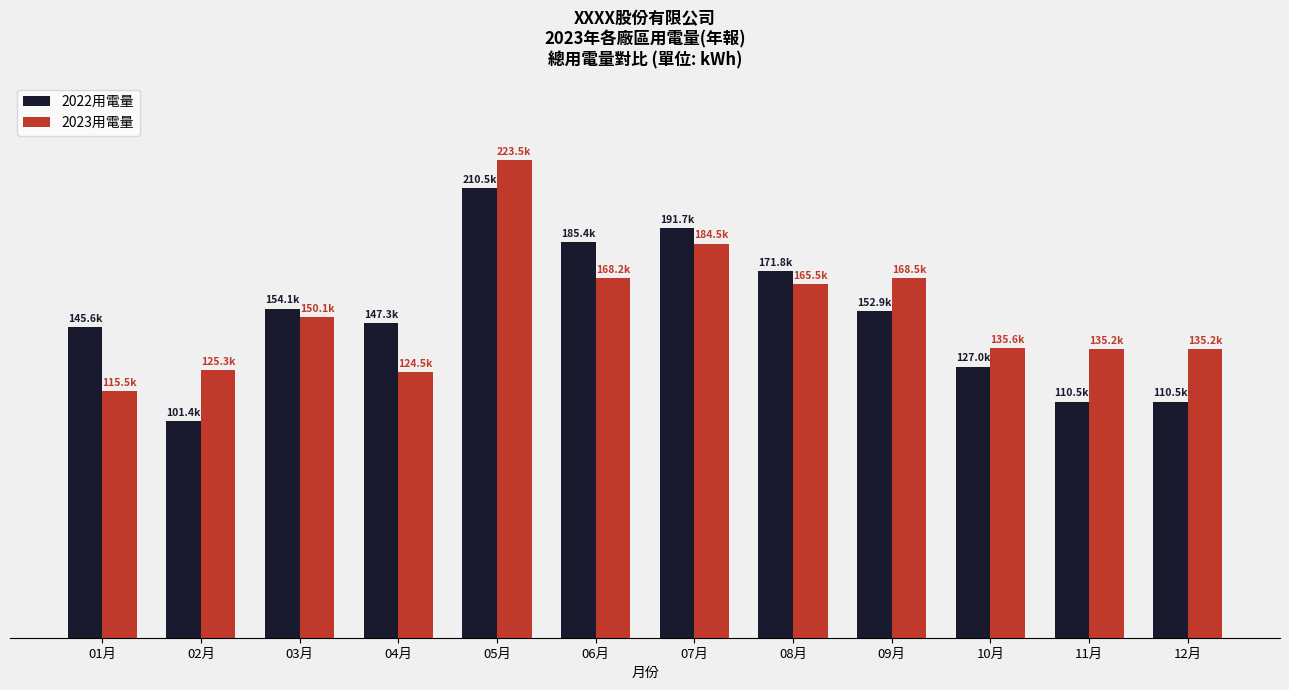

How many data points in 2022用電量 are above 152864?

6